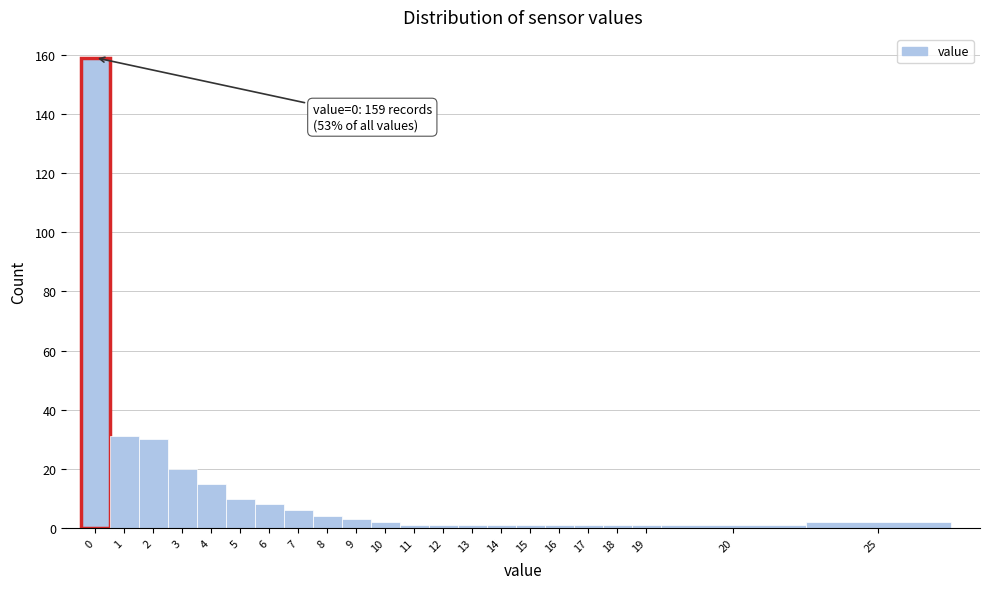

Reading left to right, transcribe all the data shown in this chart.

159	31	30	20	15	10	8	6	4	3	2	1	1	1	1	1	1	1	1	1	1	2